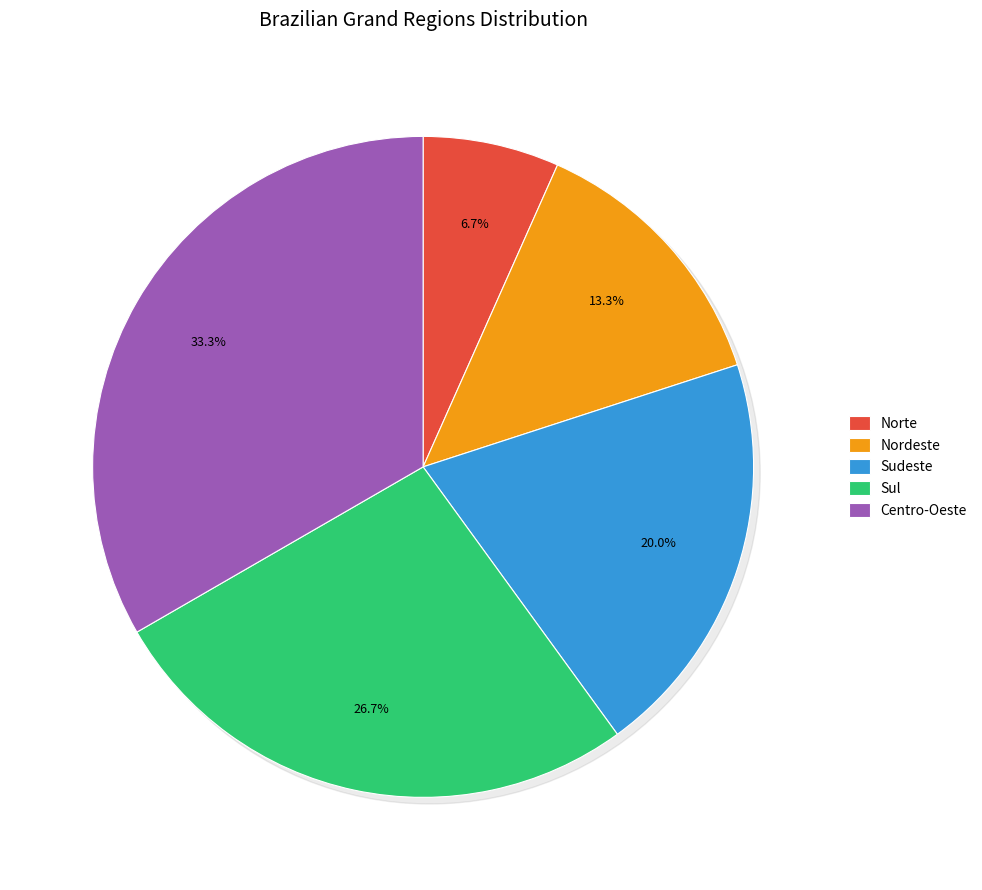

How many slices are in this pie chart?

5